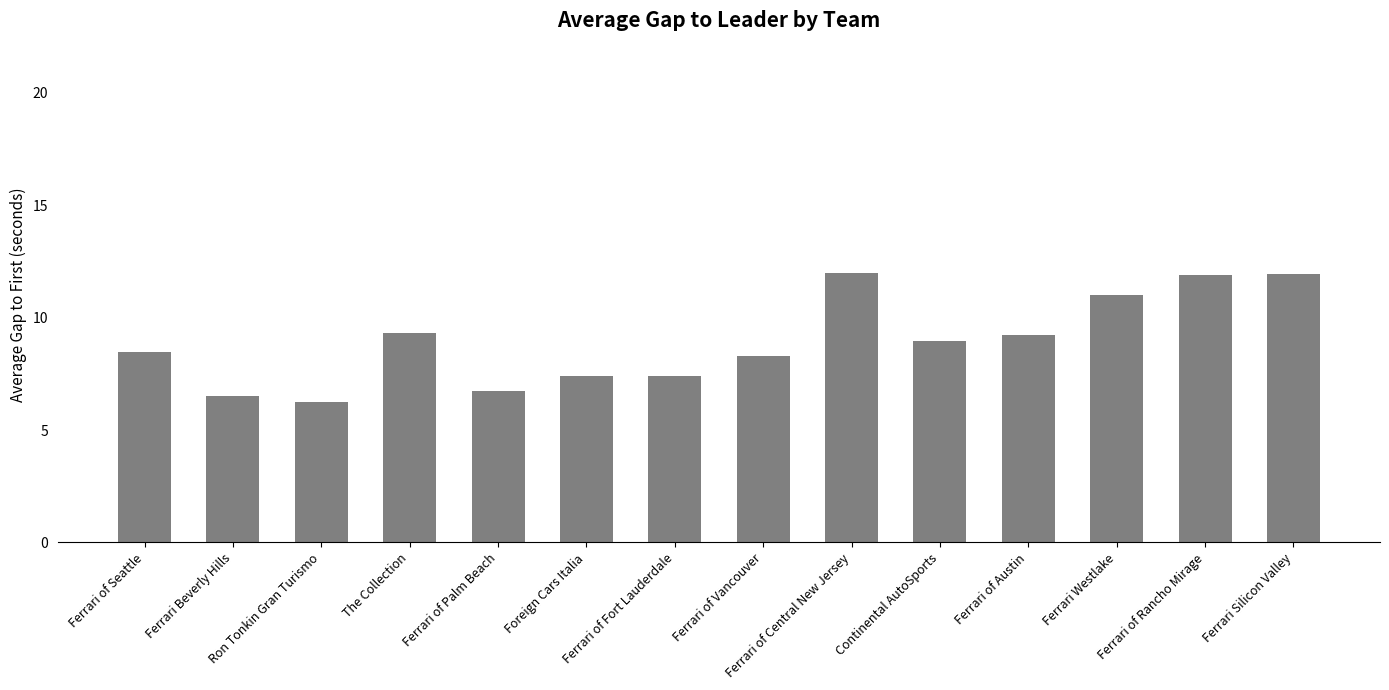

The value at Ferrari Westlake is 17.8. True or false?

False